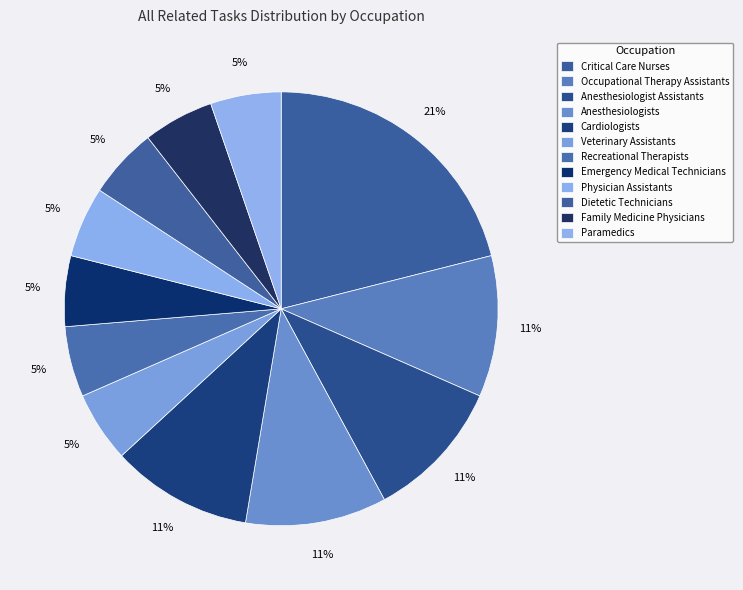

How many segments does this pie chart have?

12